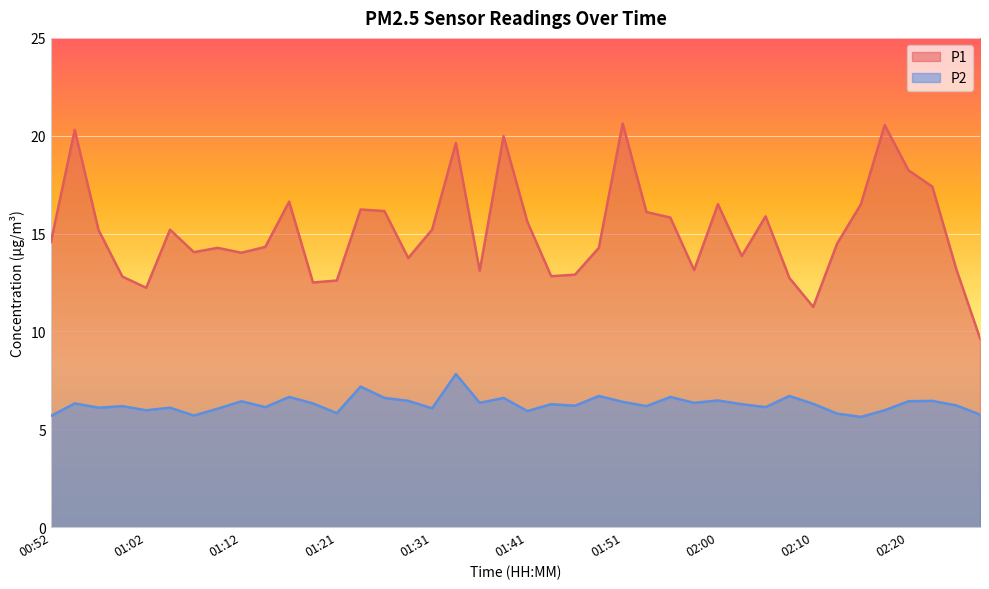

What are all the series names shown in the legend?

P1, P2